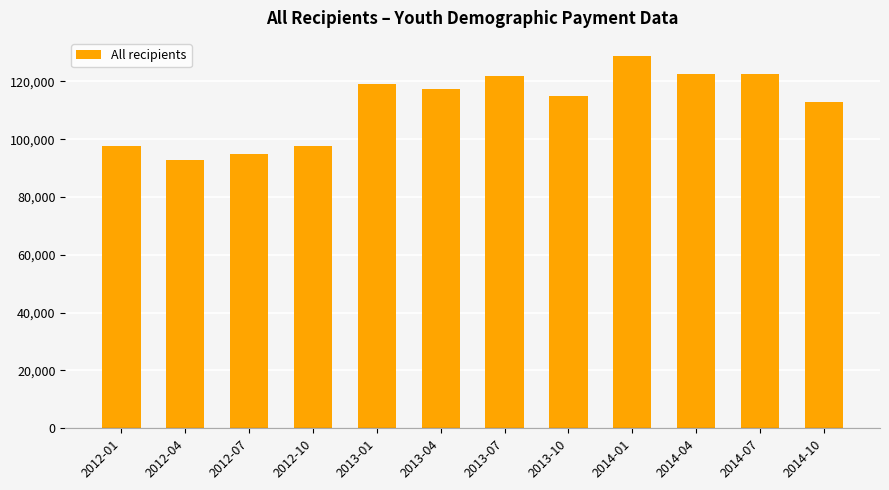

The value at 2013-10 is 186779. True or false?

False